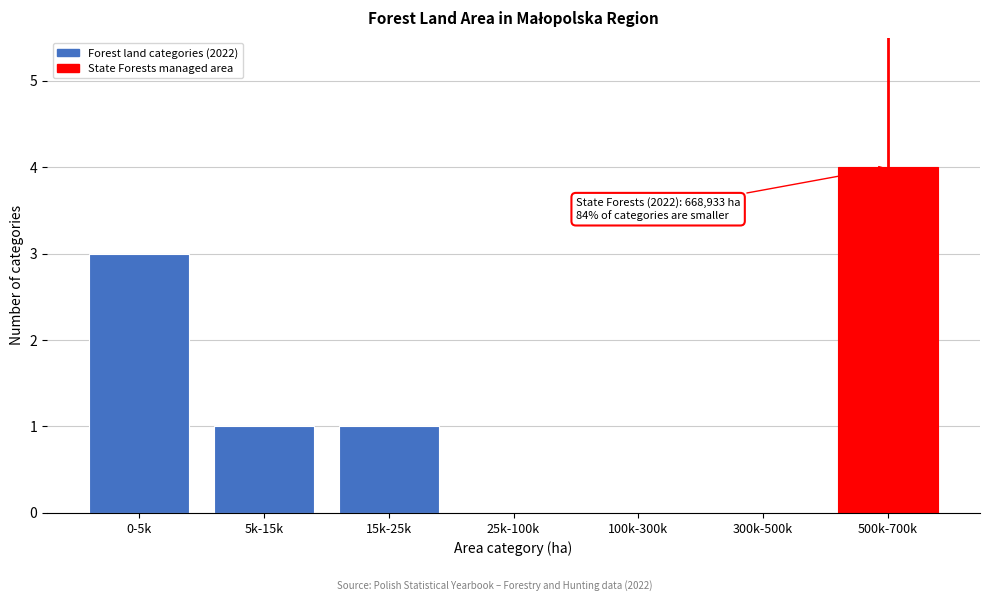

Reading left to right, extract all data points from this chart.

0-5k=3	5k-15k=1	15k-25k=1	25k-100k=0	100k-300k=0	300k-500k=0	500k-700k=4